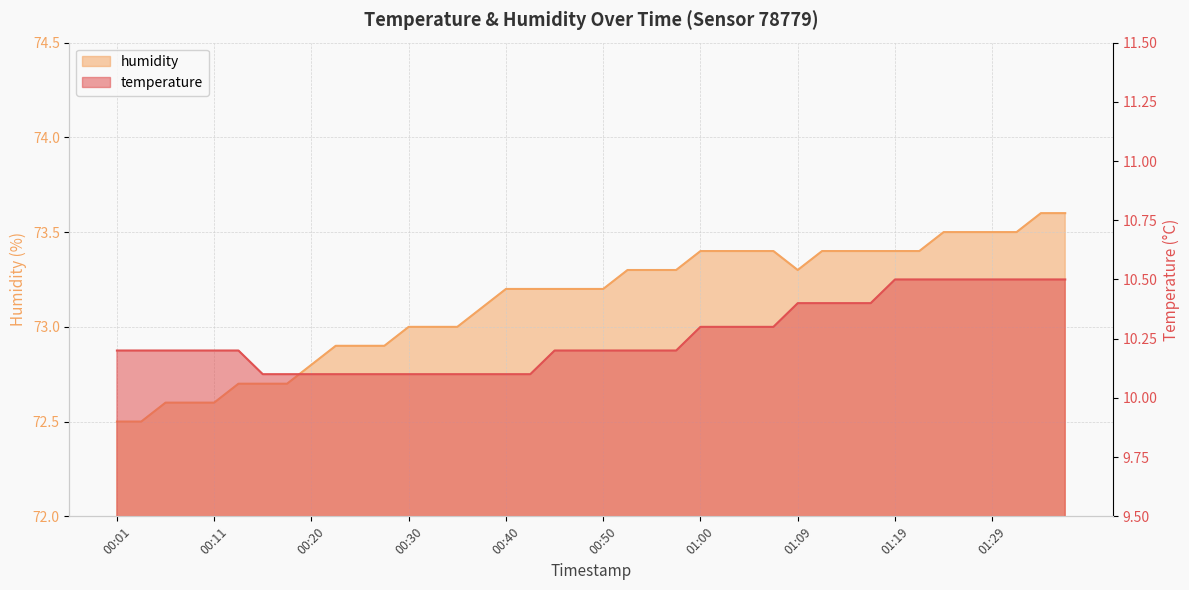

How many categories are shown in the chart?

40